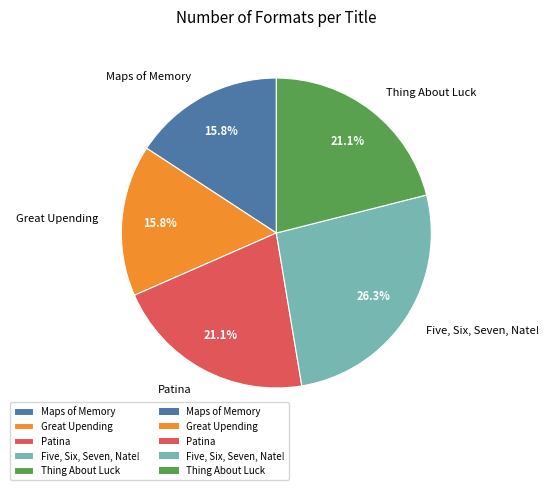

Which category has the biggest portion of the pie?

Five, Six, Seven, Nate!